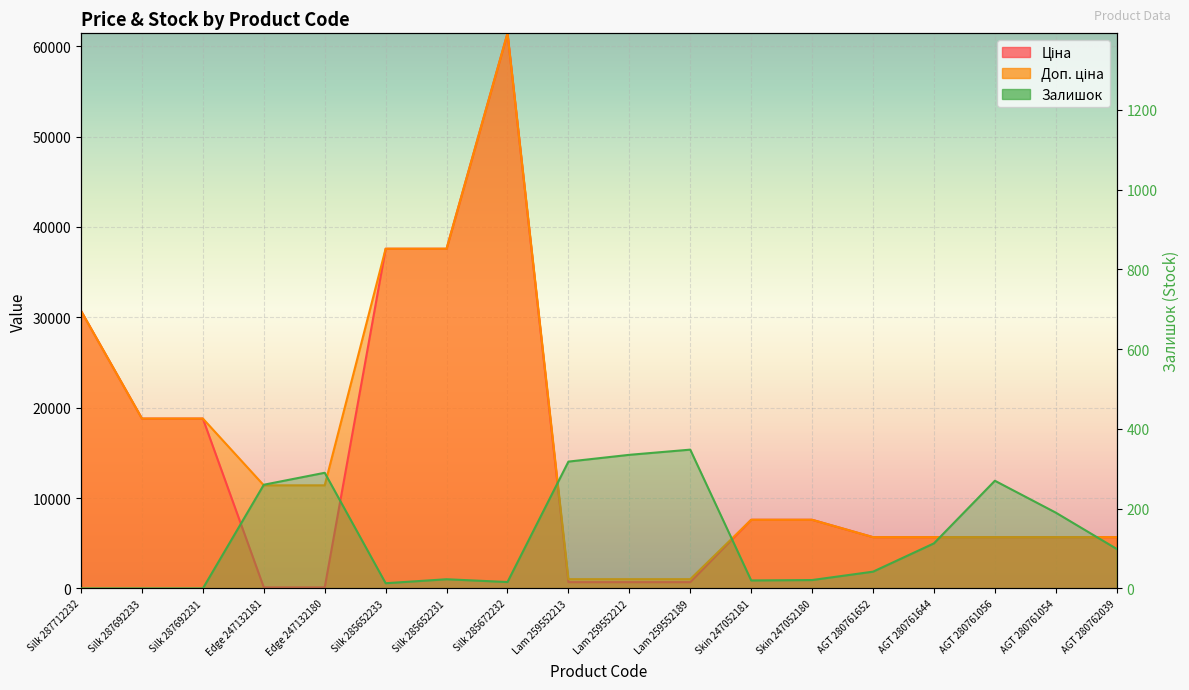

At which label is Залишок closest to 174?

AGT 280761054